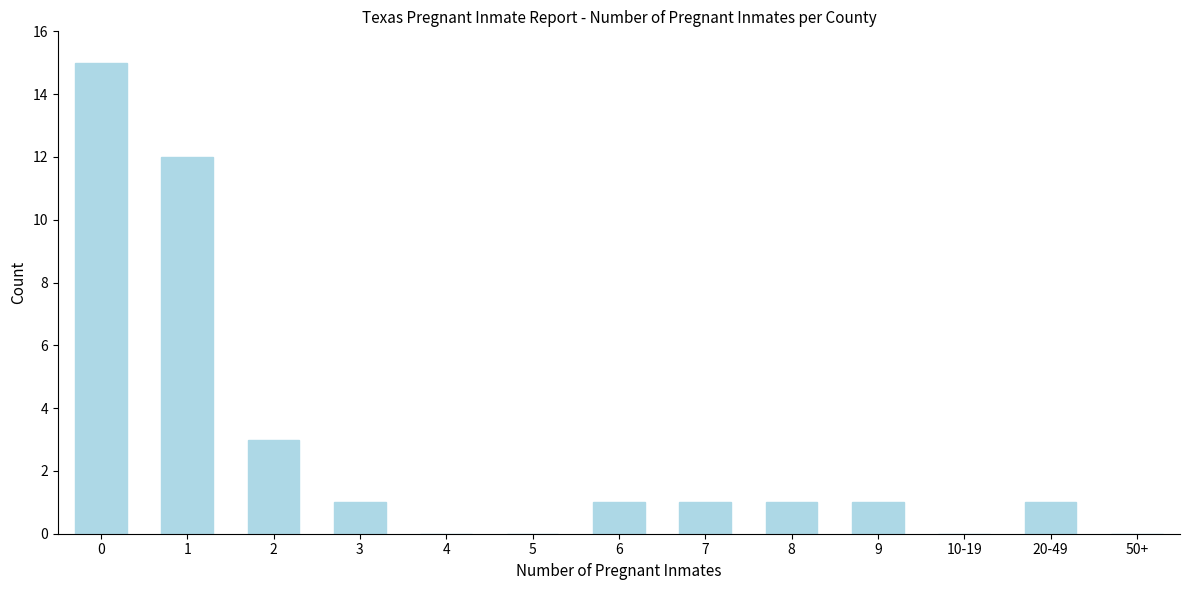

Reading left to right, extract all data points from this chart.

0=15	1=12	2=3	3=1	4=0	5=0	6=1	7=1	8=1	9=1	10-19=0	20-49=1	50+=0